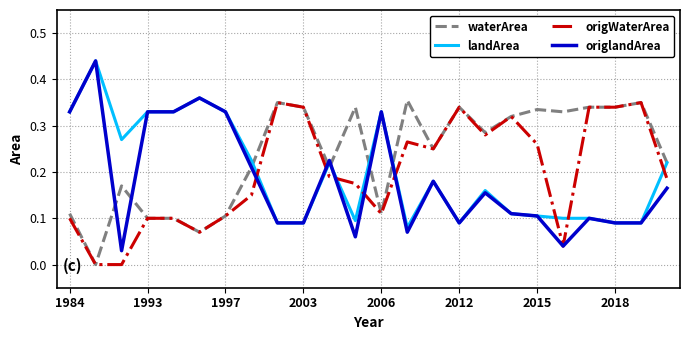

Does the chart have visible grid lines?

Yes